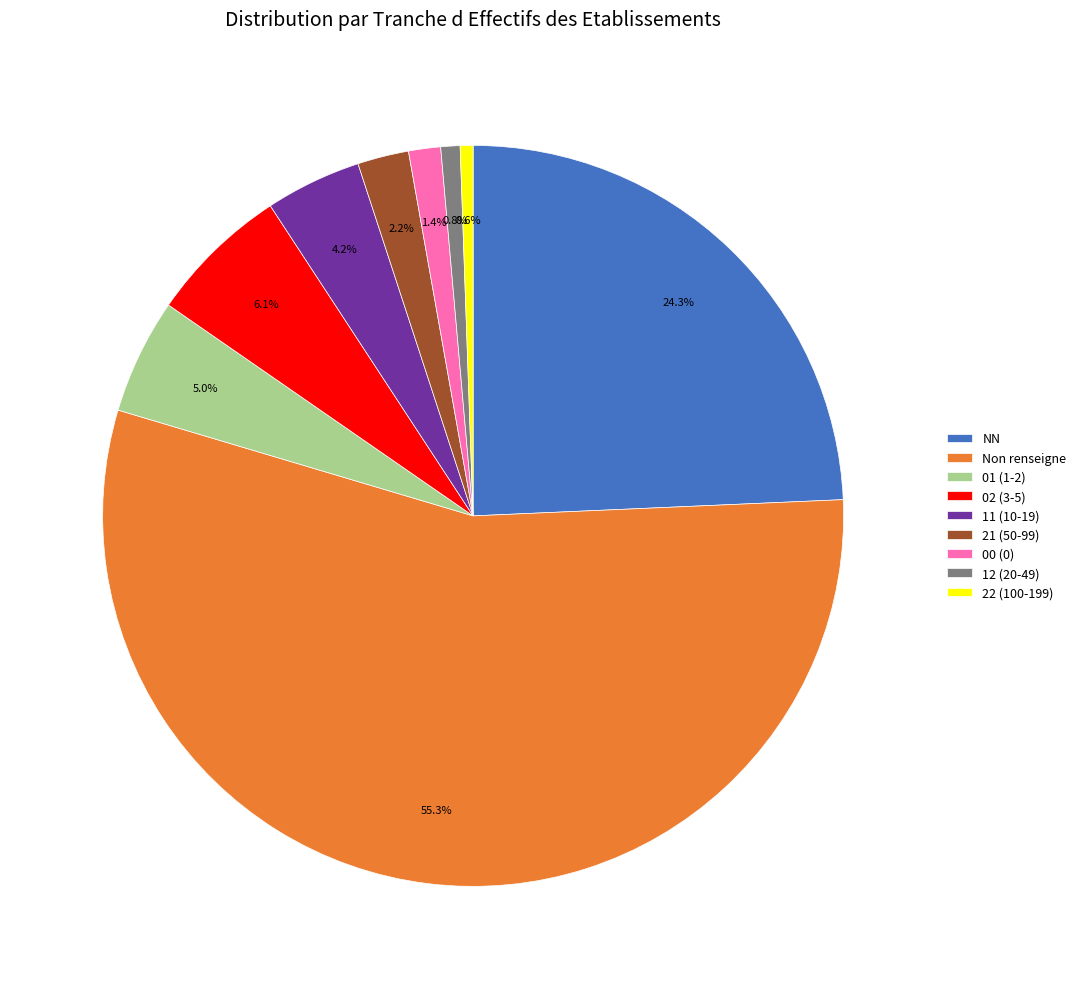

What is the largest slice in the pie chart?

Non renseigne